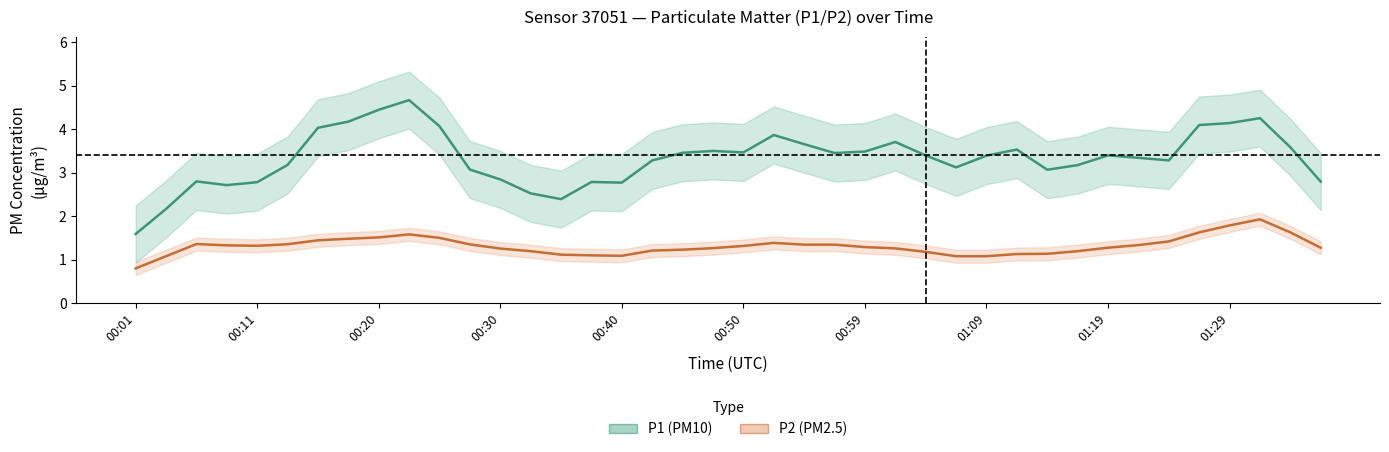

List the labels in order of P1 (PM10) value, smallest first.

00:01, 00:11, 14, 13, 00:30, 16, 00:40, 15, 39, 00:20, 12, 30, 11, 27, 31, 00:50, 17, 34, 33, 28, 26, 32, 23, 18, 20, 24, 19, 29, 38, 22, 25, 21, 00:59, 10, 35, 36, 01:09, 37, 01:19, 01:29